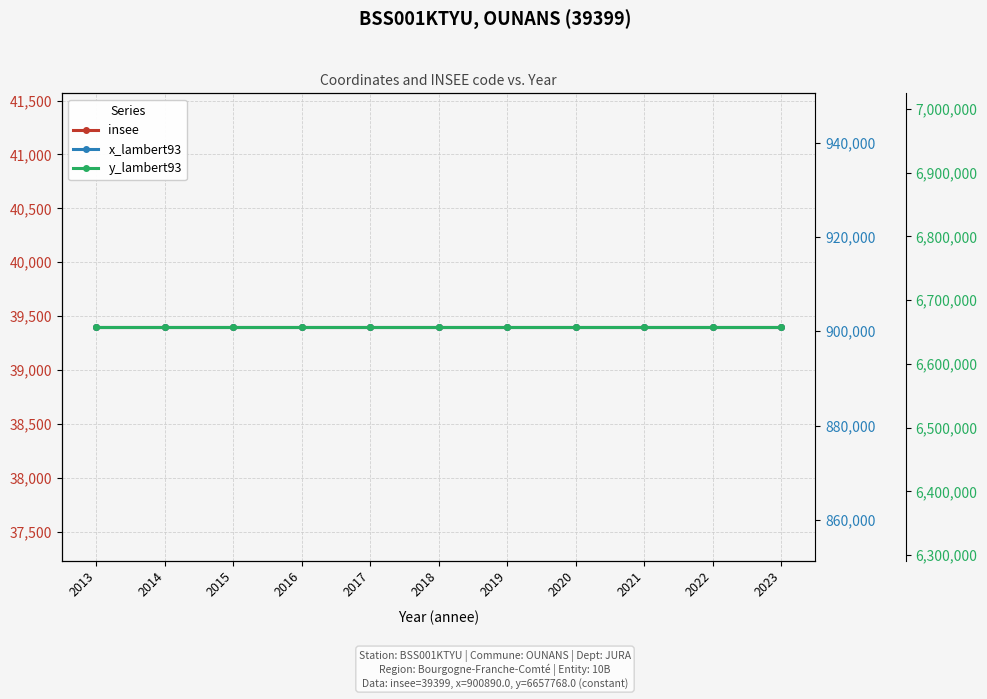

True or false: x_lambert93 and insee cross at least once.

False